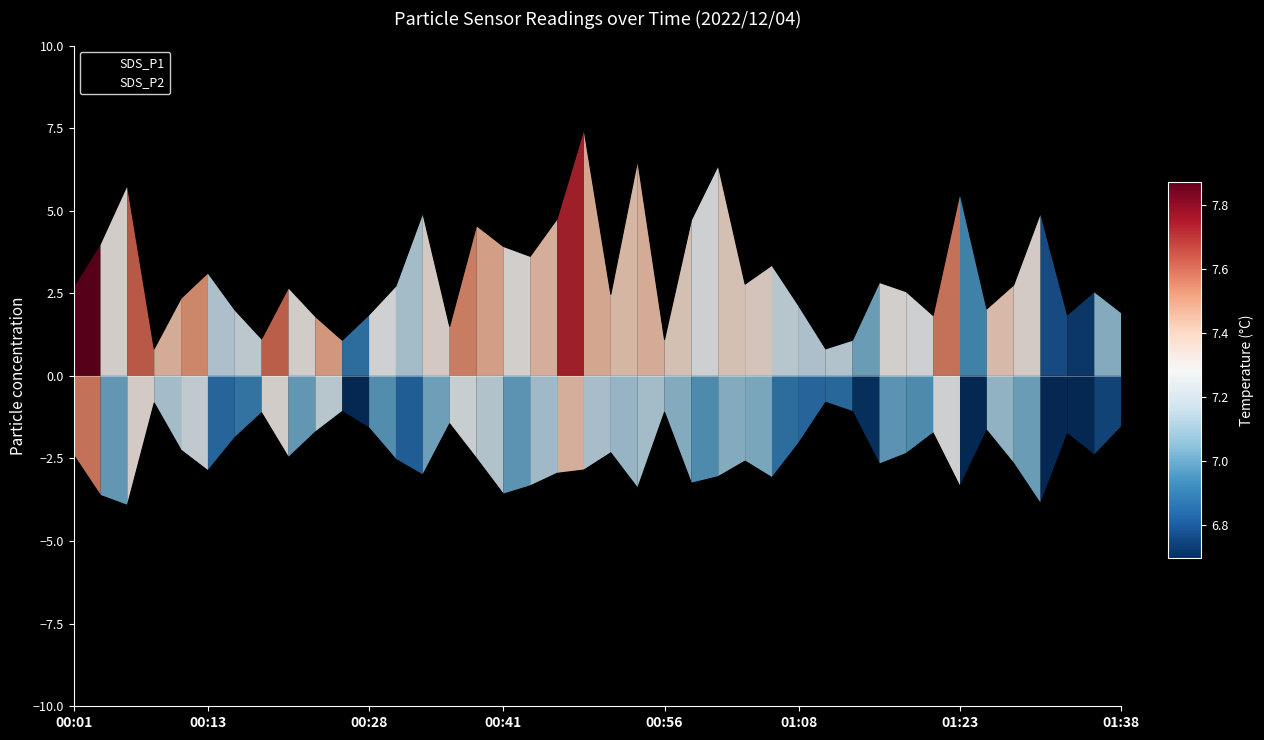

Which has a higher value, 00:13 or 01:08?

00:13